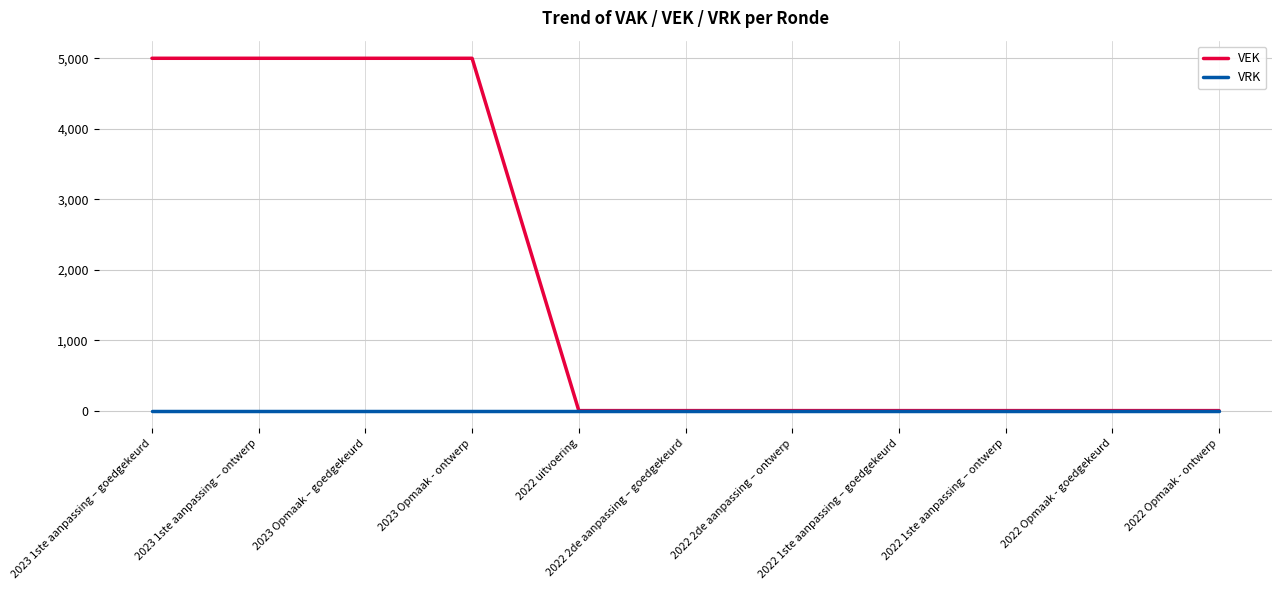

Does the chart display data point markers on the line(s)?

No